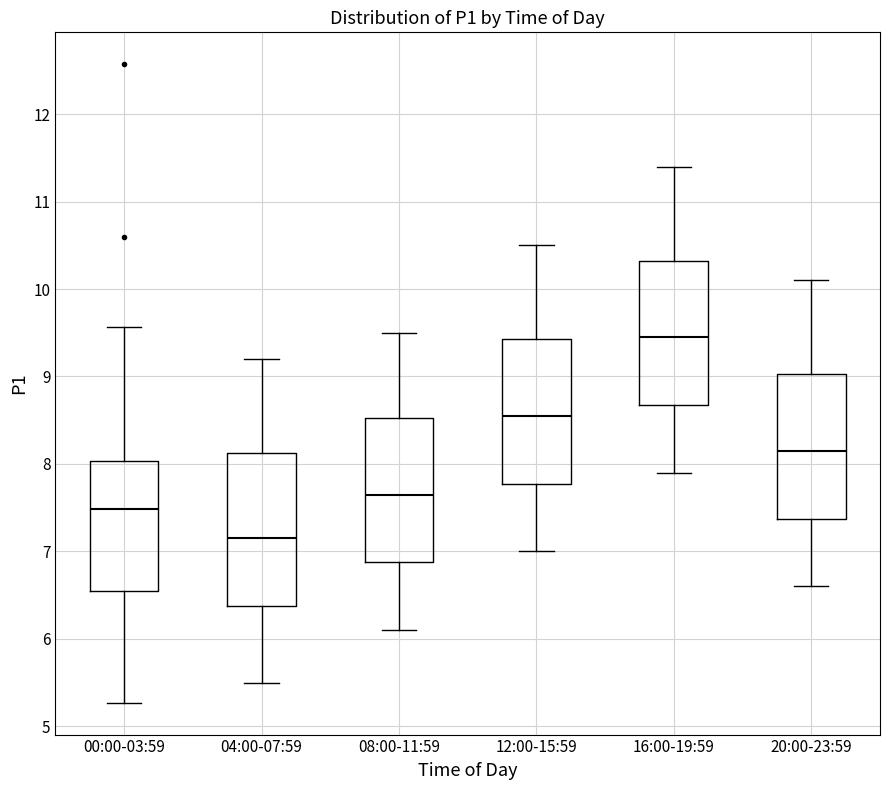

Reading left to right, transcribe this box plot: for each box, give where its median line is, the range the box spans, and where its two whiskers end, as read against the y-axis. The values are not printed on the chart, so give them approximately, as read against the axis.

00:00-03:59: median 7.5, box 6.6 to 8.0, whiskers 5.3 to 9.6
04:00-07:59: median 7.2, box 6.4 to 8.1, whiskers 5.5 to 9.2
08:00-11:59: median 7.7, box 6.9 to 8.5, whiskers 6.1 to 9.5
12:00-15:59: median 8.6, box 7.8 to 9.4, whiskers 7.0 to 10.5
16:00-19:59: median 9.5, box 8.7 to 10.3, whiskers 7.9 to 11.4
20:00-23:59: median 8.2, box 7.4 to 9.0, whiskers 6.6 to 10.1